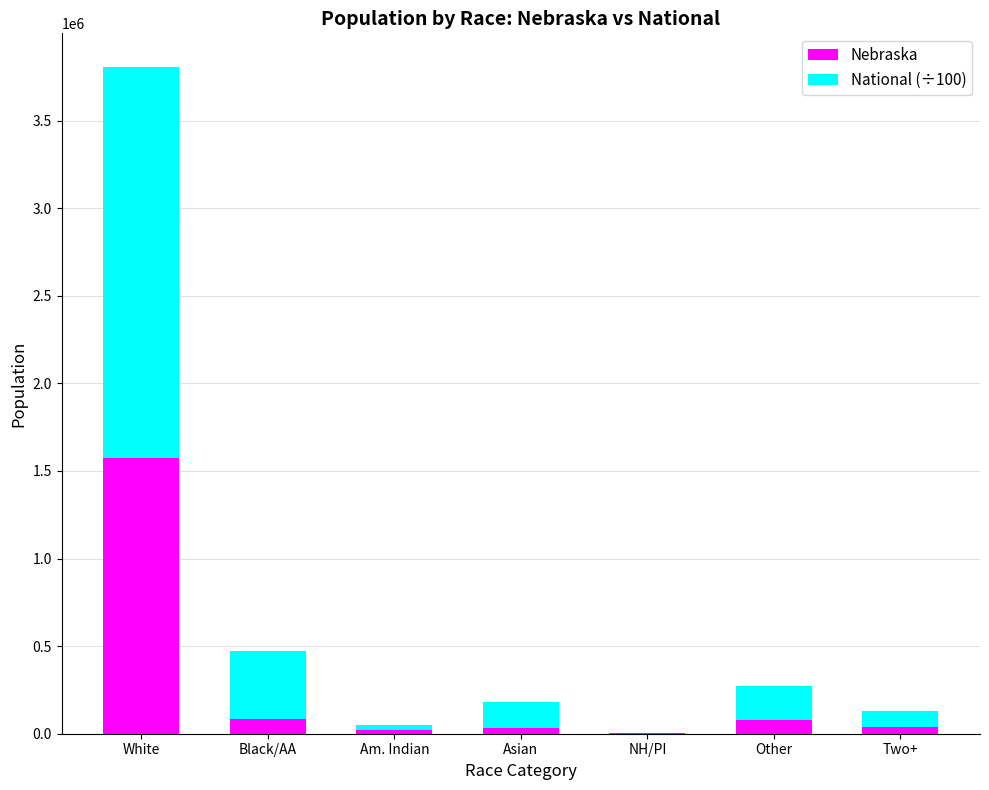

How many data points does each series have?

7